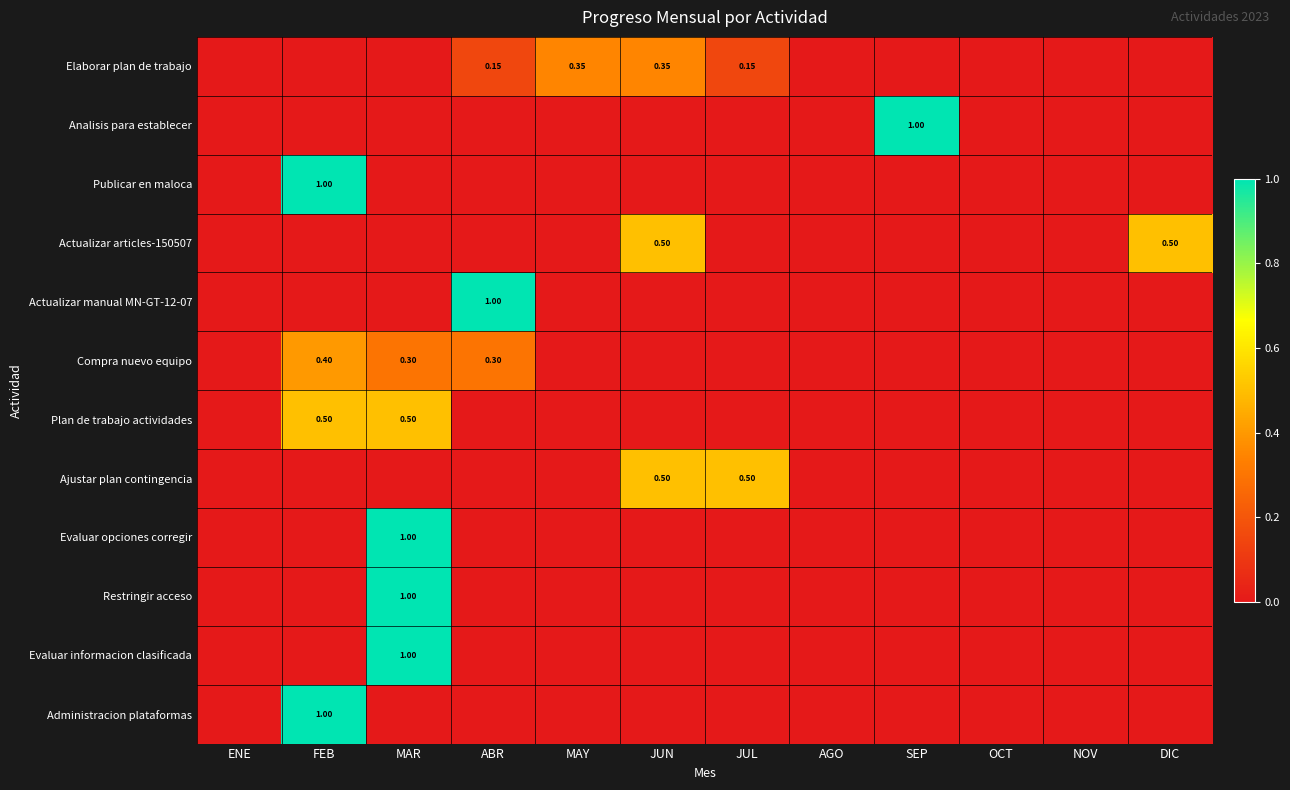

Is it true that Ajustar plan contingencia equals -0.2 at OCT?

False